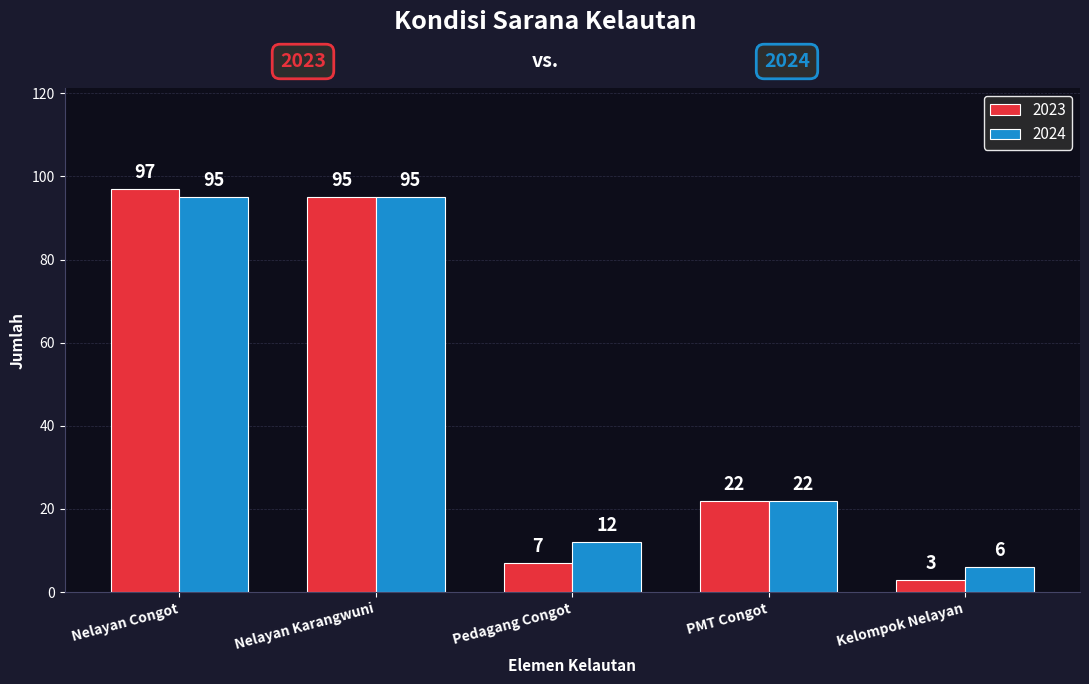

Rank the categories by 2023 value from lowest to highest.

Kelompok Nelayan, Pedagang Congot, PMT Congot, Nelayan Karangwuni, Nelayan Congot